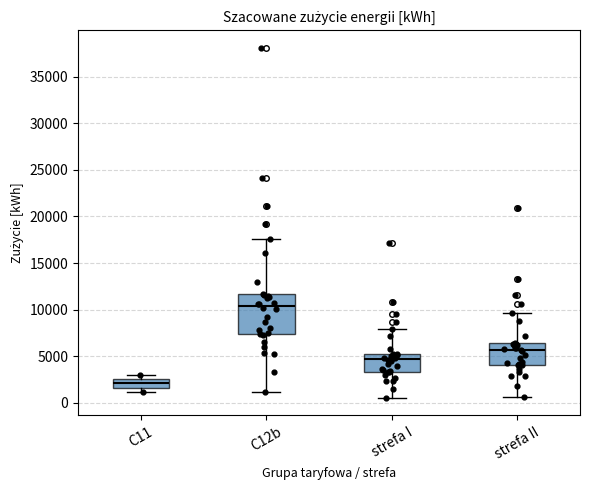

Reading left to right, transcribe this box plot: for each box, give where its median line is, the range the box spans, and where its two whiskers end, as read against the y-axis. The values are not printed on the chart, so give them approximately, as read against the axis.

C11: median 2000, box 1500 to 2500, whiskers 1000 to 3000
C12b: median 10500, box 7500 to 11500, whiskers 1000 to 17500
strefa I: median 4500, box 3500 to 5500, whiskers 500 to 8000
strefa II: median 5500, box 4000 to 6500, whiskers 500 to 9500